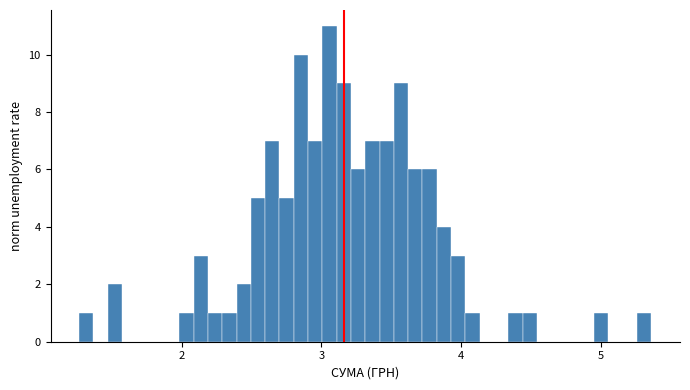

Around what value on the x-axis is the tallest bar? Give the approximate position of its centre, as read against the axis.

3.1